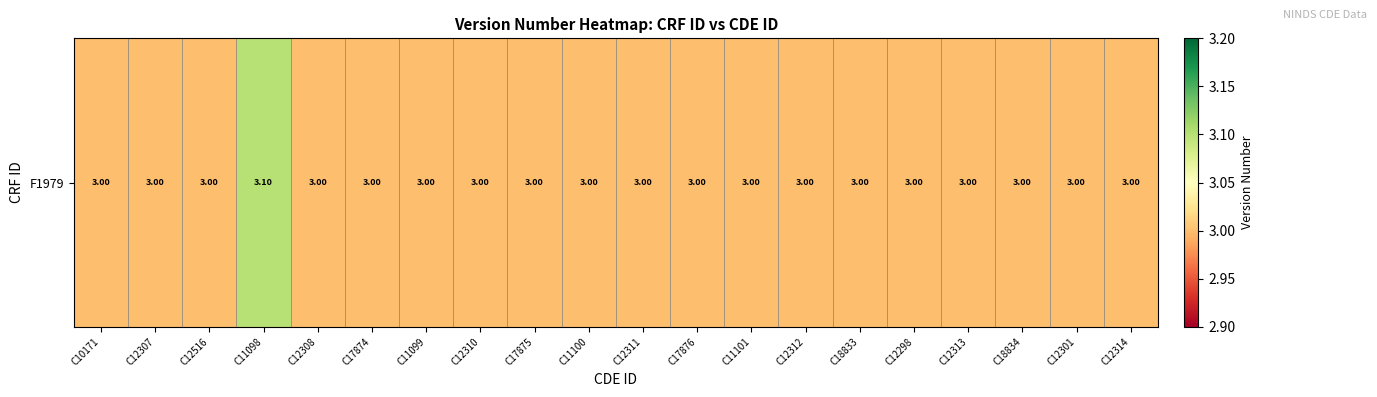

How many values exceed 3?

1